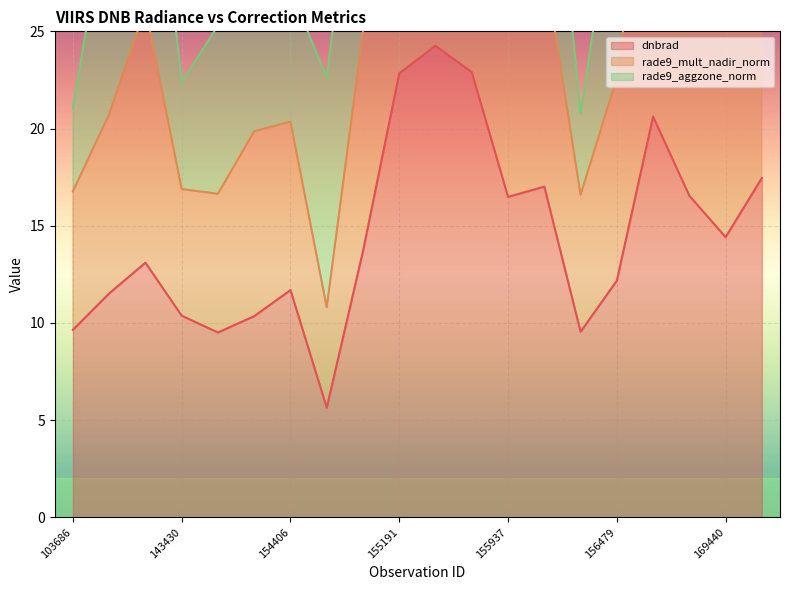

Does the chart display data point markers on the line(s)?

No